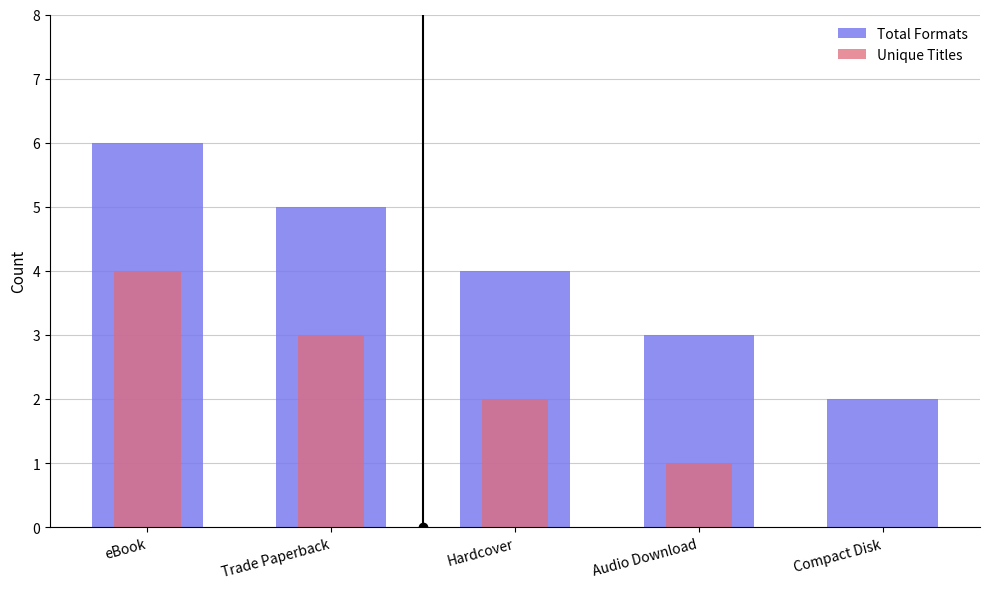

Rank the series at Compact Disk from highest to lowest value.

Total Formats, Unique Titles